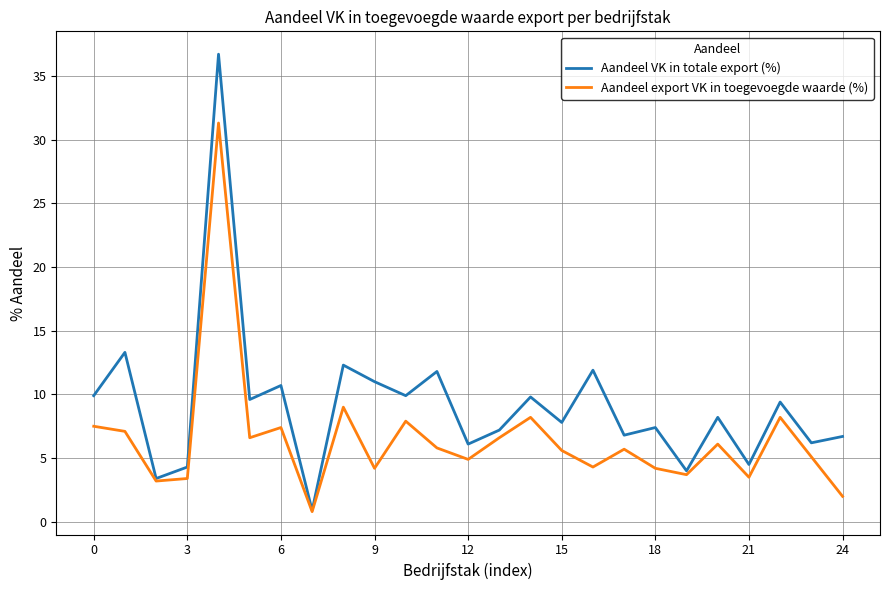

What is the smallest value displayed?

0.8